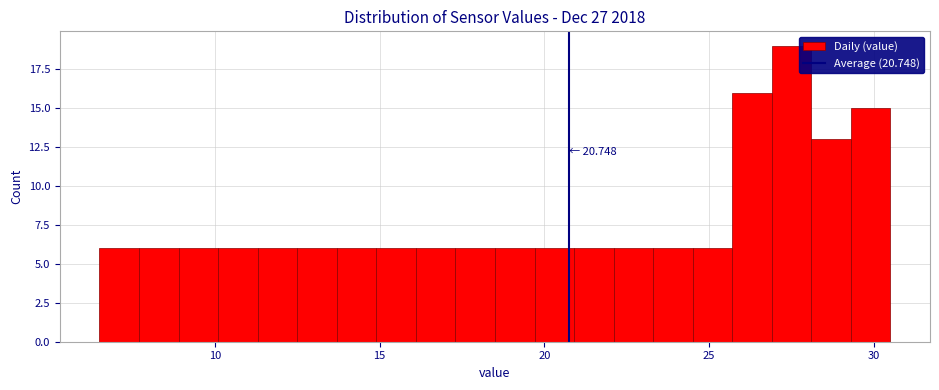

Read against the x-axis, roughly where is the centre of the tallest bar?

27.5